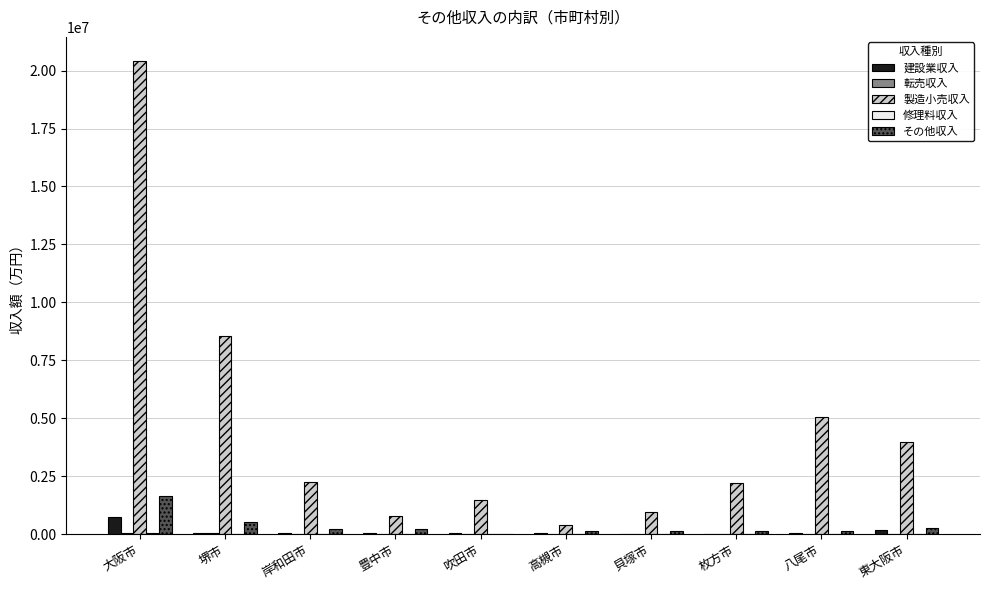

The 製造小売収入 series shows 2095962 at 八尾市. True or false?

False